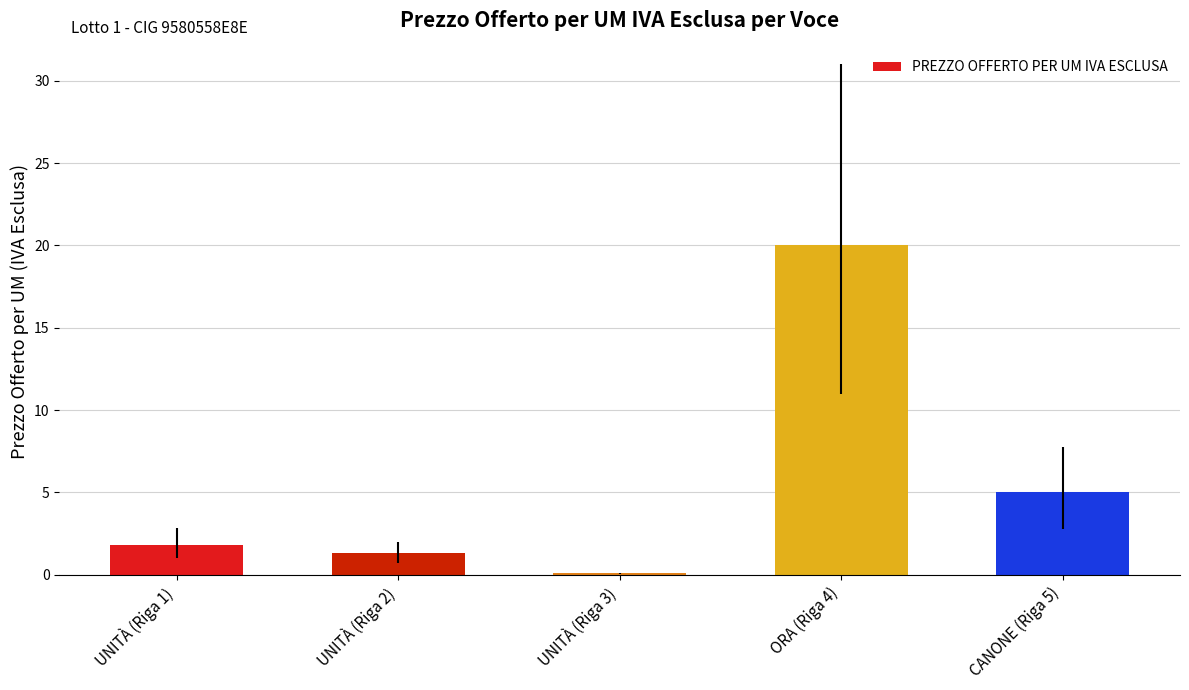

Reading left to right, transcribe all the data shown in this chart.

UNITÀ (Riga 1)=1.8	UNITÀ (Riga 2)=1.3	UNITÀ (Riga 3)=0.1	ORA (Riga 4)=20.0	CANONE (Riga 5)=5.0